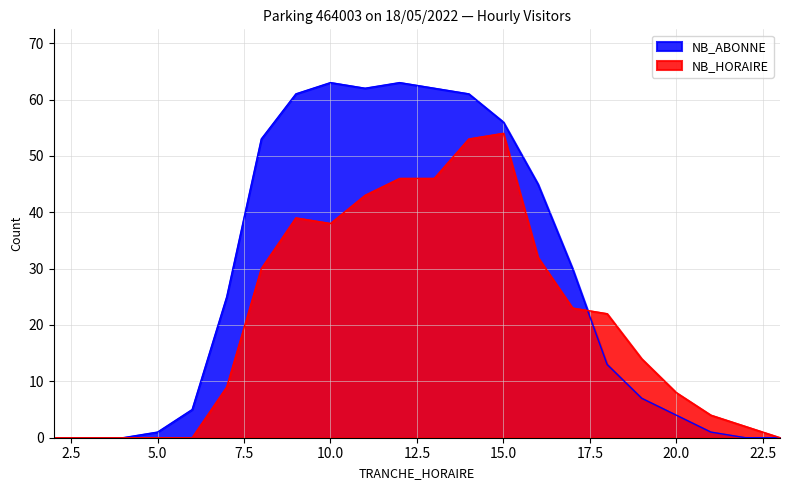

How many intersections are there between NB_ABONNE and NB_HORAIRE?

1